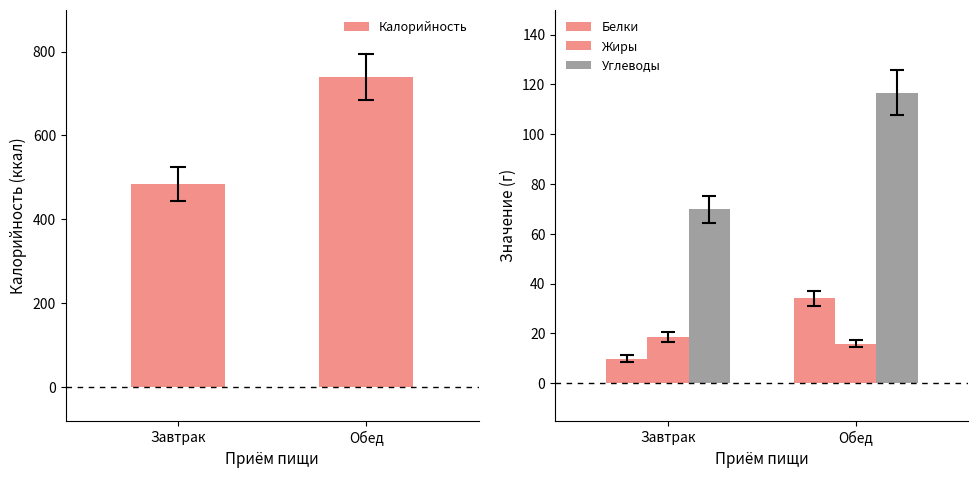

What is the highest value of the Белки series?

34.2